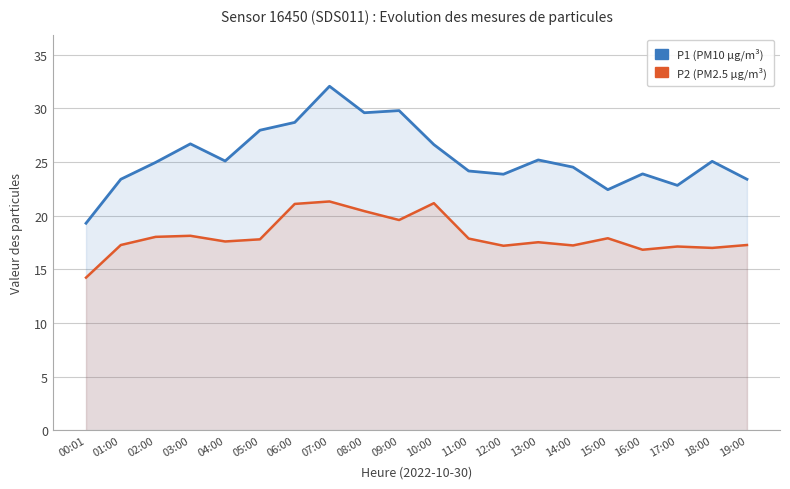

Reading right to left, transcribe all the data shown in this chart.

P1: 19:00=23.4	18:00=25.1	17:00=22.8	16:00=23.9	15:00=22.4	14:00=24.5	13:00=25.2	12:00=23.9	11:00=24.2	10:00=26.6	09:00=29.8	08:00=29.6	07:00=32.1	06:00=28.7	05:00=28.0	04:00=25.1	03:00=26.7	02:00=25.0	01:00=23.4	00:01=19.3
P2: 19:00=17.3	18:00=17.0	17:00=17.1	16:00=16.8	15:00=17.9	14:00=17.2	13:00=17.5	12:00=17.2	11:00=17.9	10:00=21.2	09:00=19.6	08:00=20.4	07:00=21.3	06:00=21.1	05:00=17.8	04:00=17.6	03:00=18.1	02:00=18.0	01:00=17.3	00:01=14.2